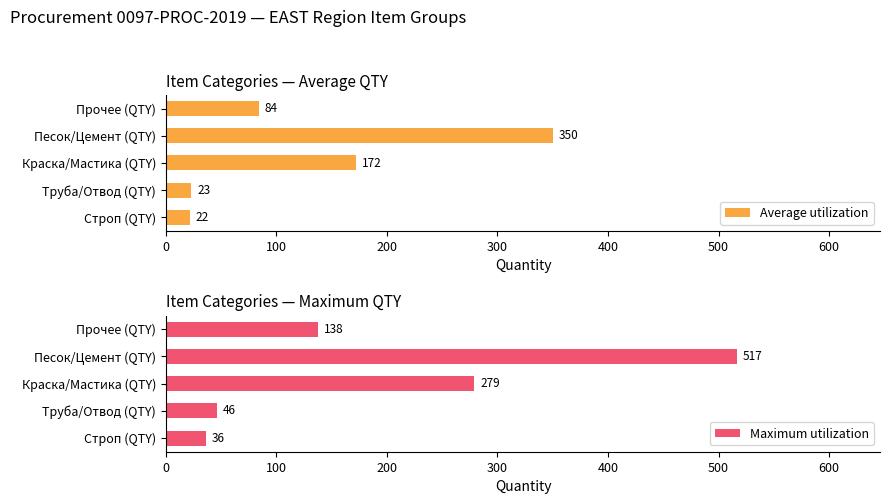

Which series has the widest spread of values?

Maximum utilization